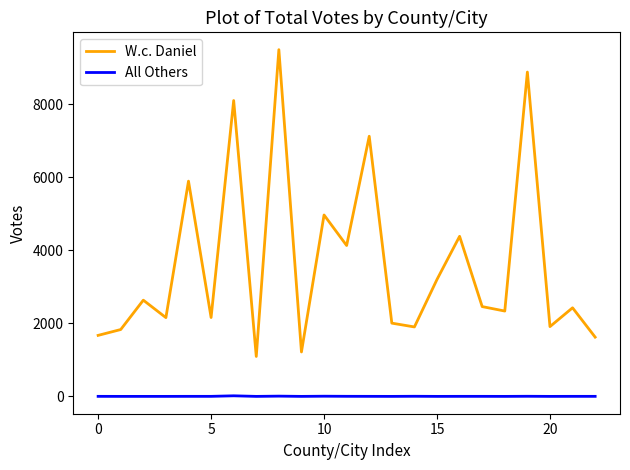

In W.c. Daniel, how many points are higher than both neighbors (excluding endpoints)?

9